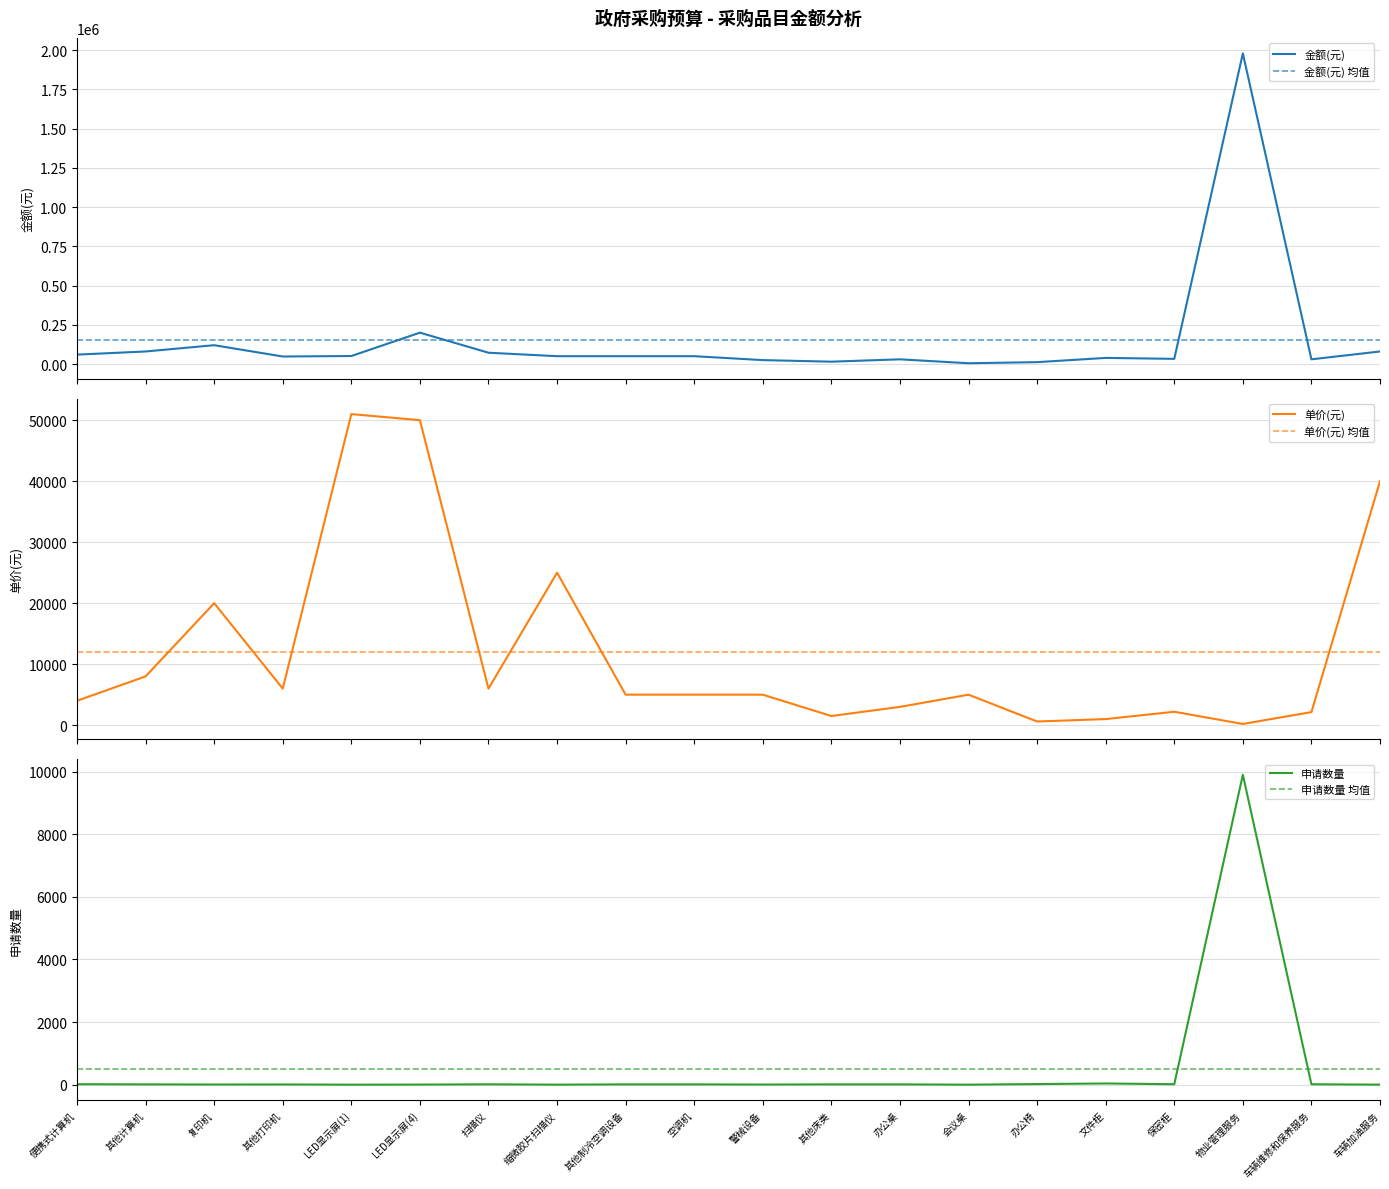

What is the difference between the highest and lowest values at 办公椅?

11980